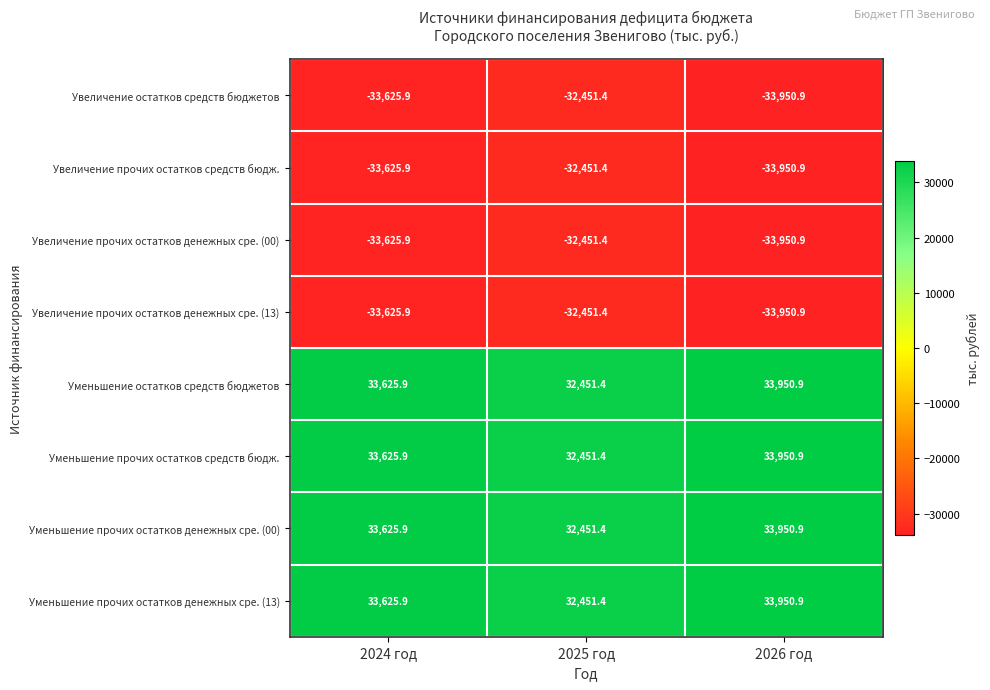

What value does the Уменьшение прочих остатков денежных сре. (00) series have at 2026 год?

33950.9